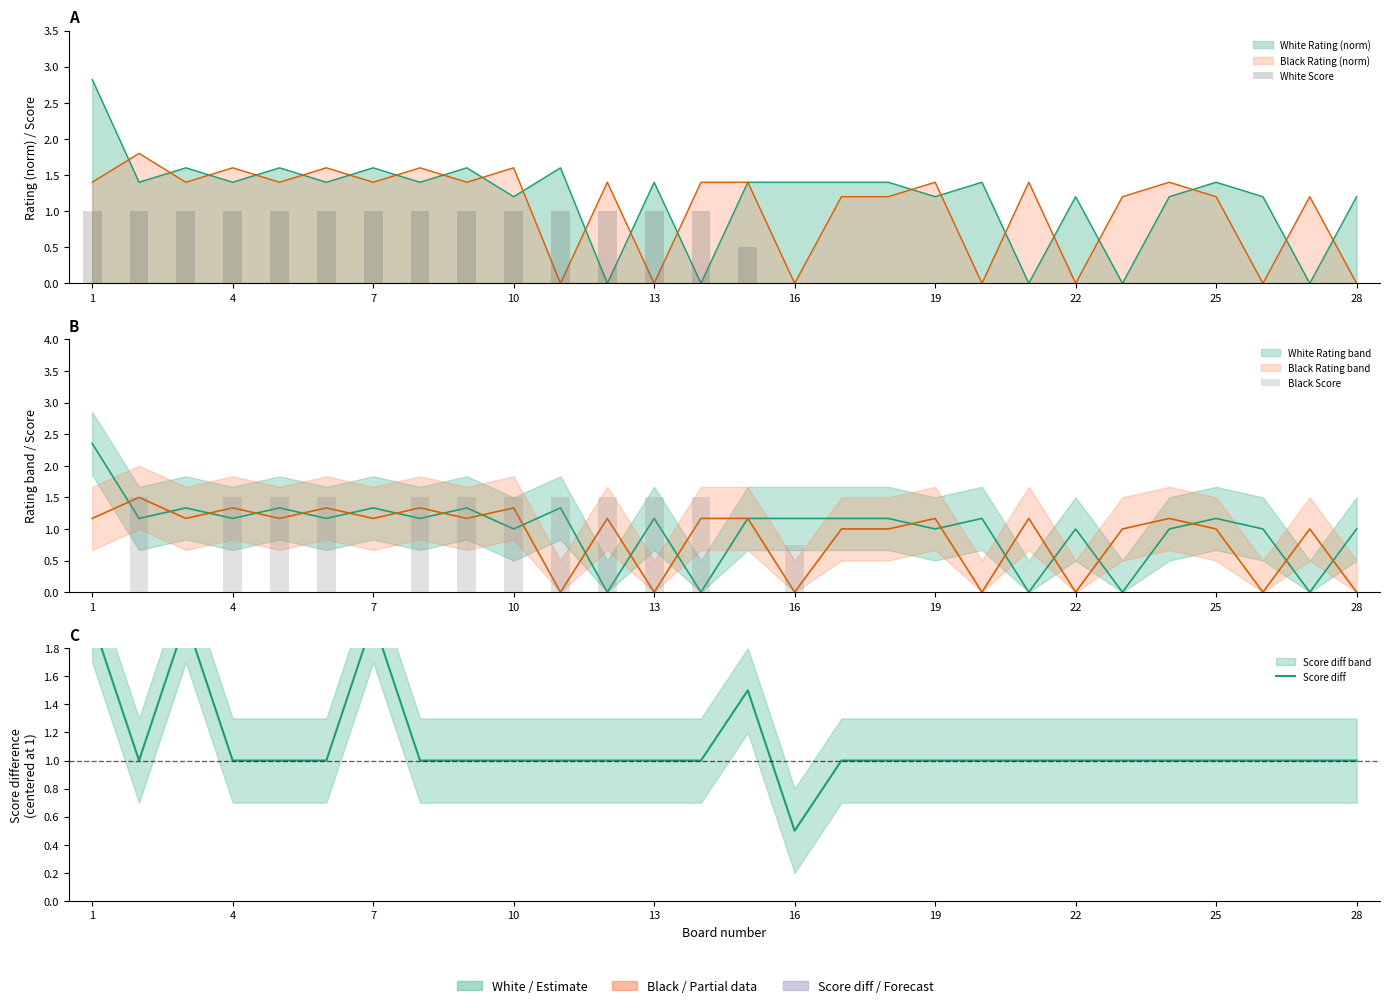

What is the sum of all Black Score values?

17.2